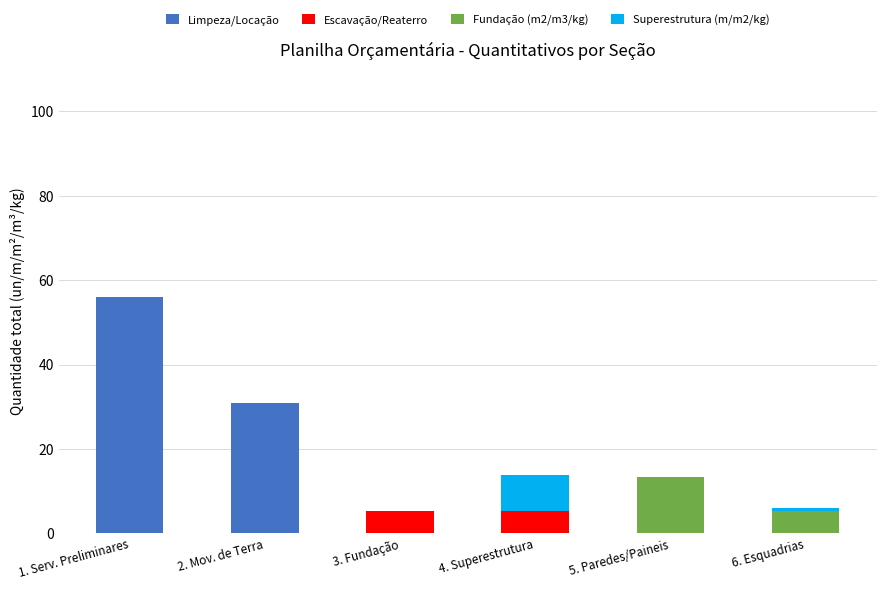

Does the chart contain stacked bars?

Yes